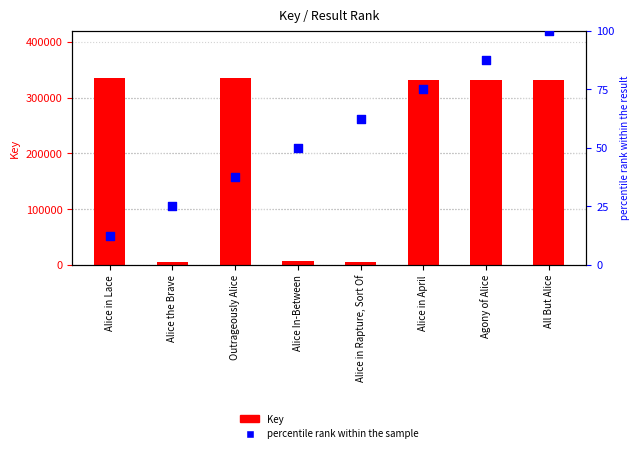

Which series has the widest spread of Y values?

Key